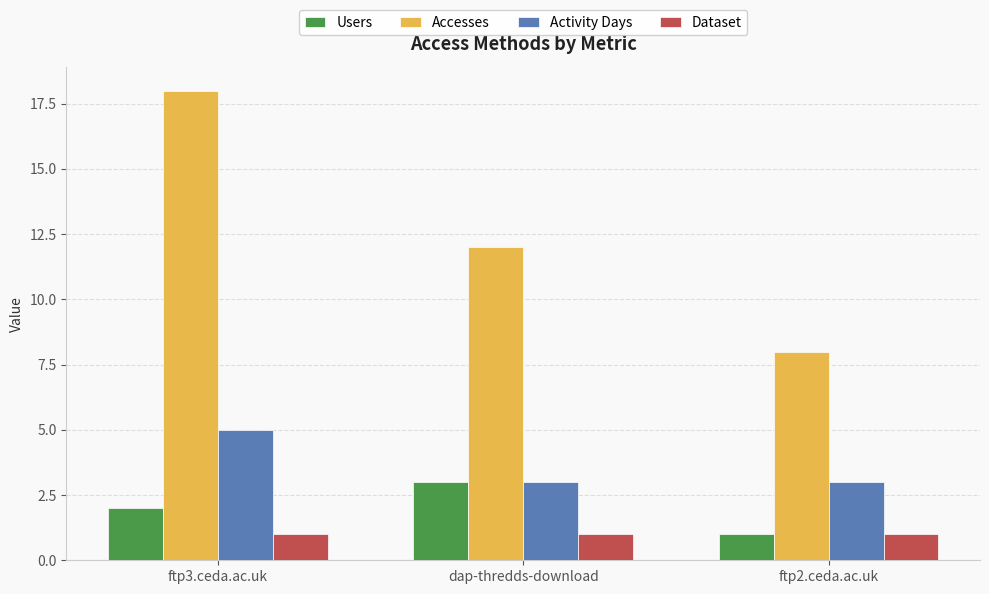

Which series has the widest spread of values?

Accesses